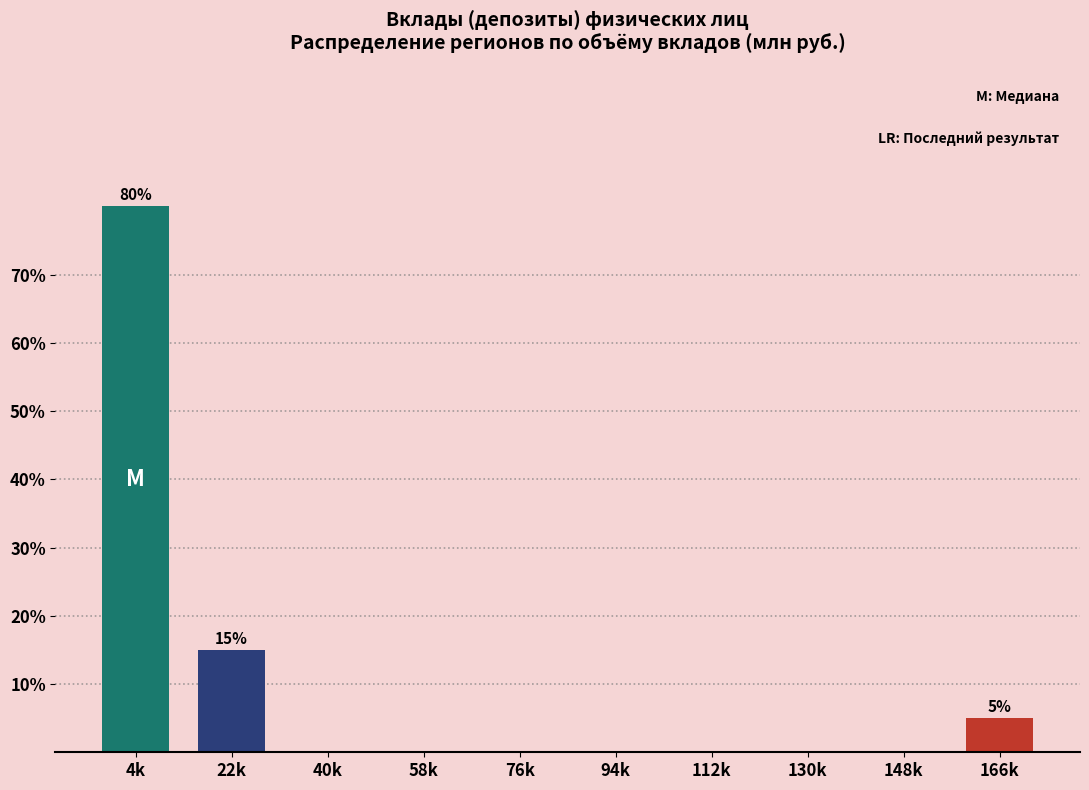

Reading right to left, list all the values displayed in this chart.

166k=5	148k=0	130k=0	112k=0	94k=0	76k=0	58k=0	40k=0	22k=15	4k=80